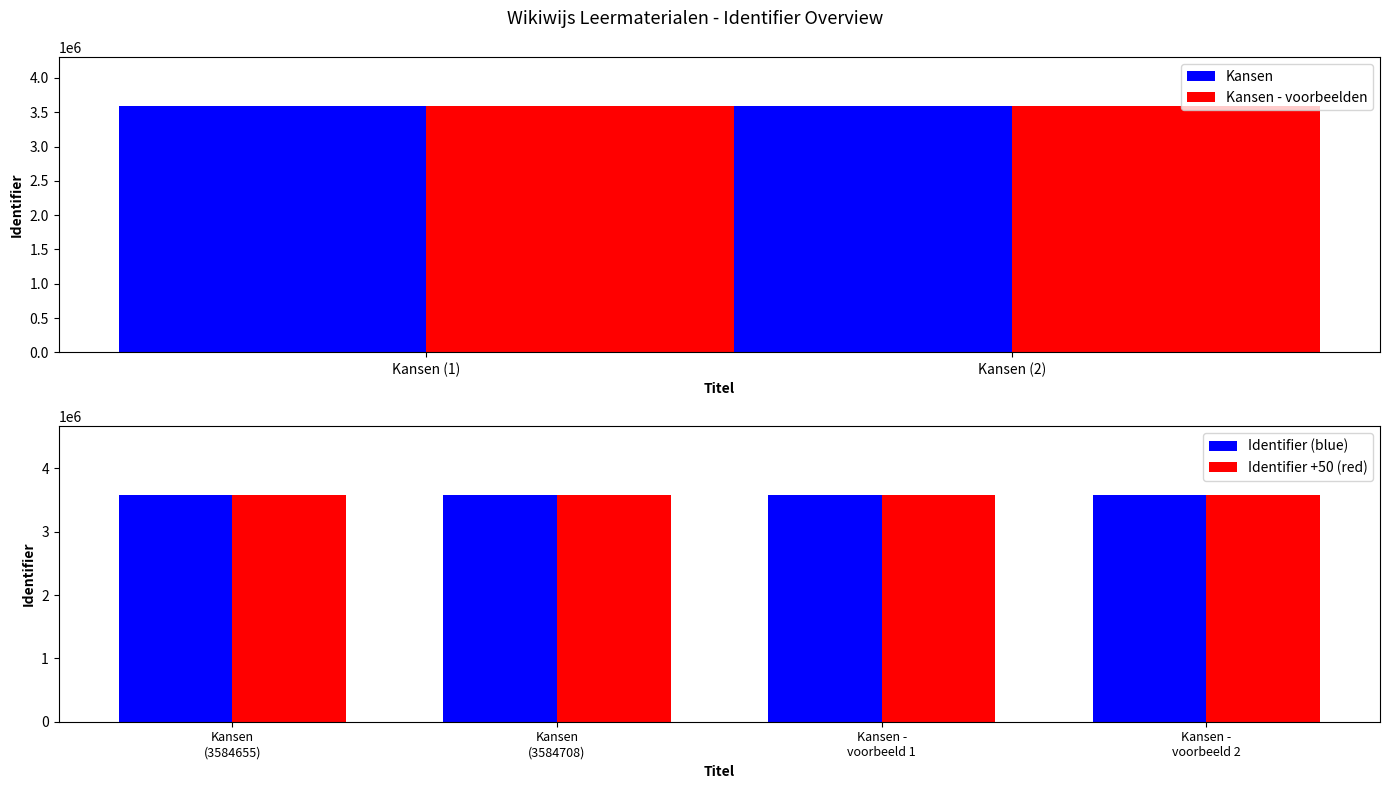

What is the sum of the Kansen - voorbeelden values at Kansen (2) and Kansen (1)?

7169563